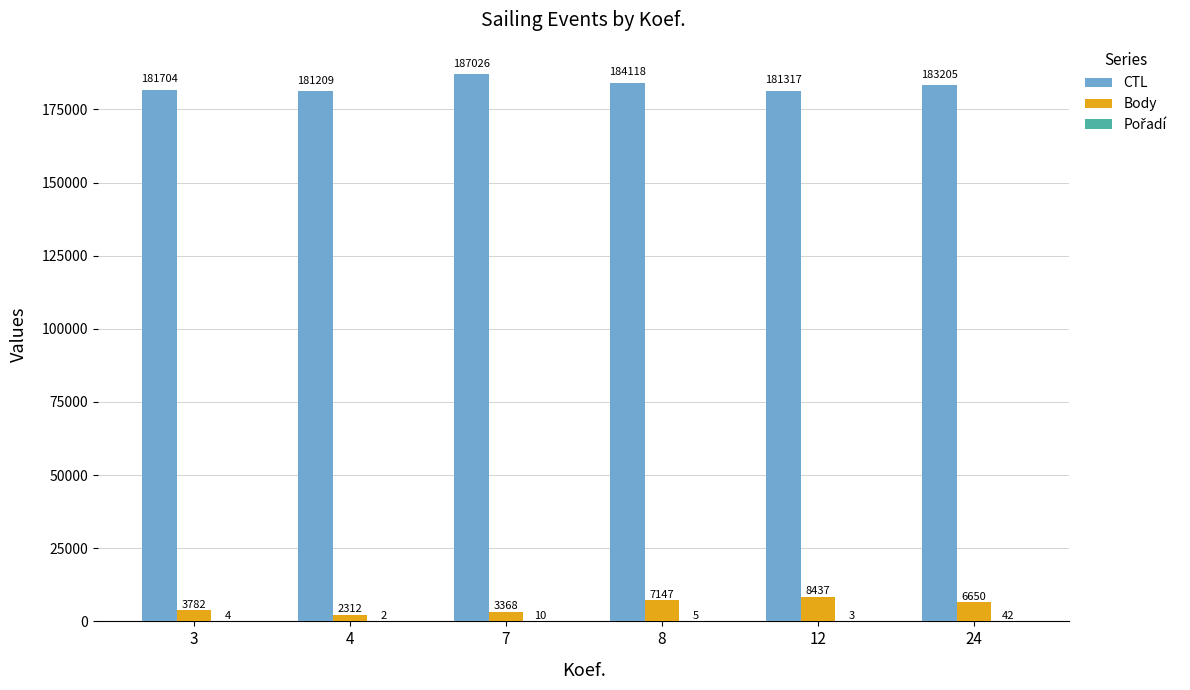

The CTL series shows 310675 at 12. True or false?

False